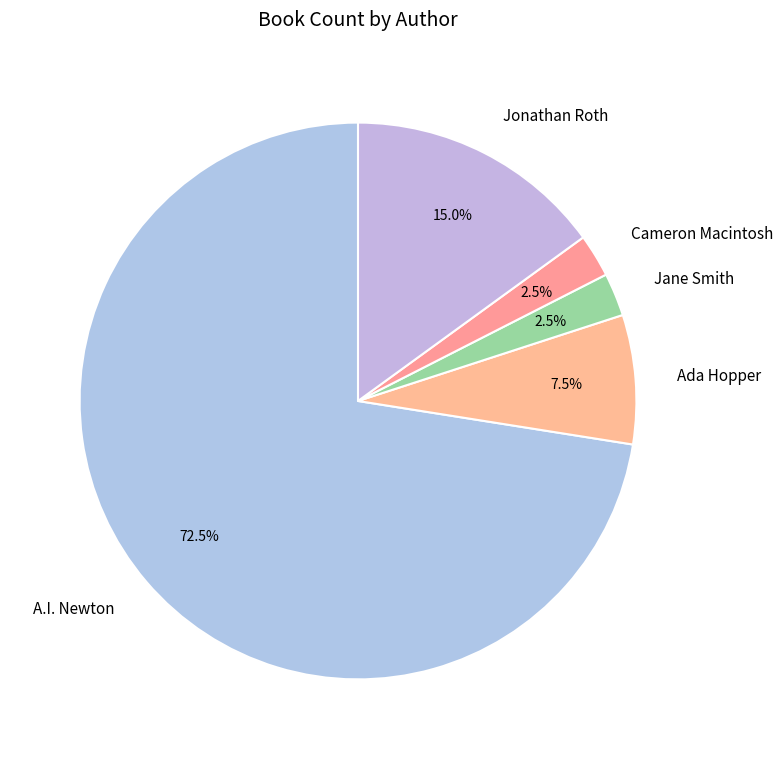

What portion of the pie excludes Jane Smith?

97.5%